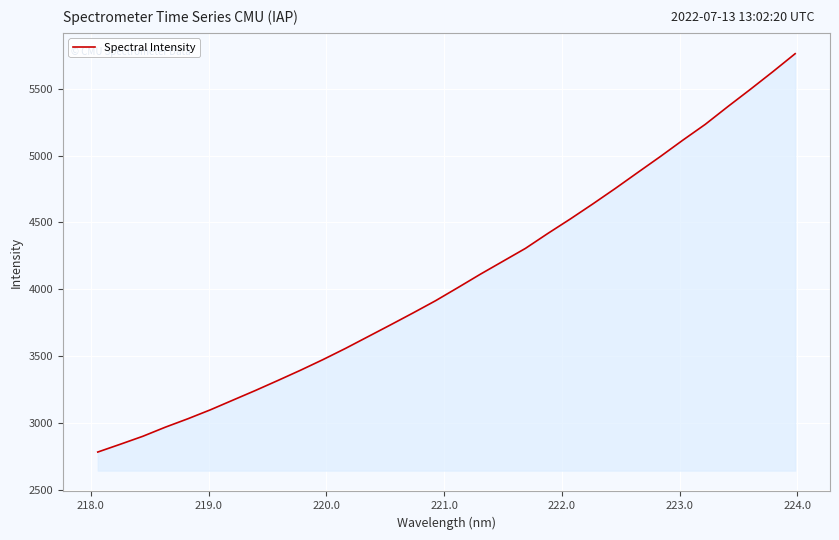

What is the greatest value displayed?

5762.3